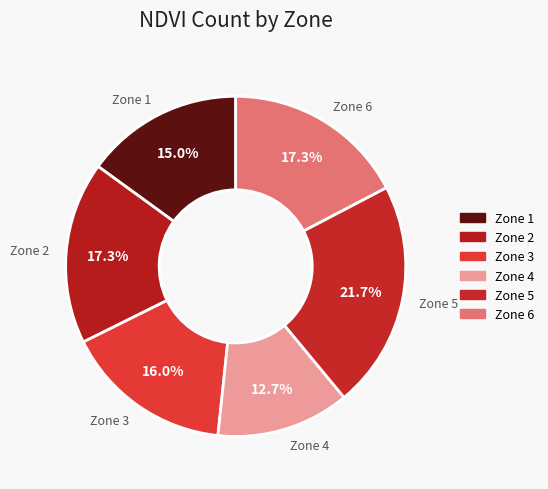

Count the number of slices in the pie.

6